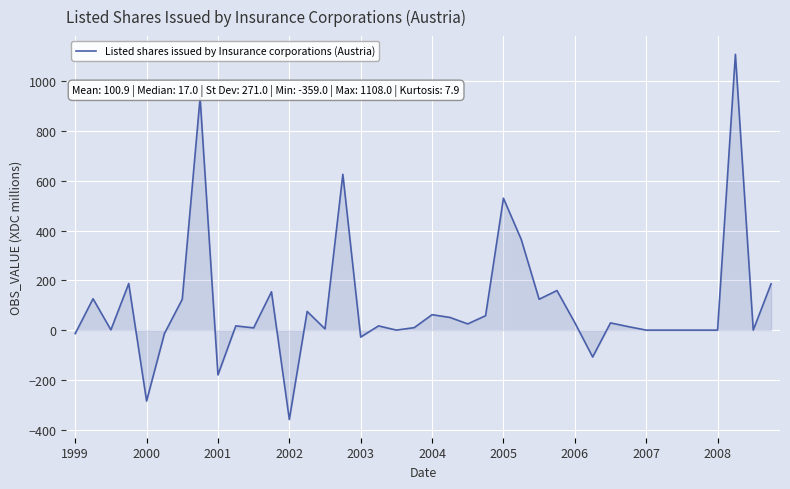

What is the difference between the maximum and minimum values?

1467